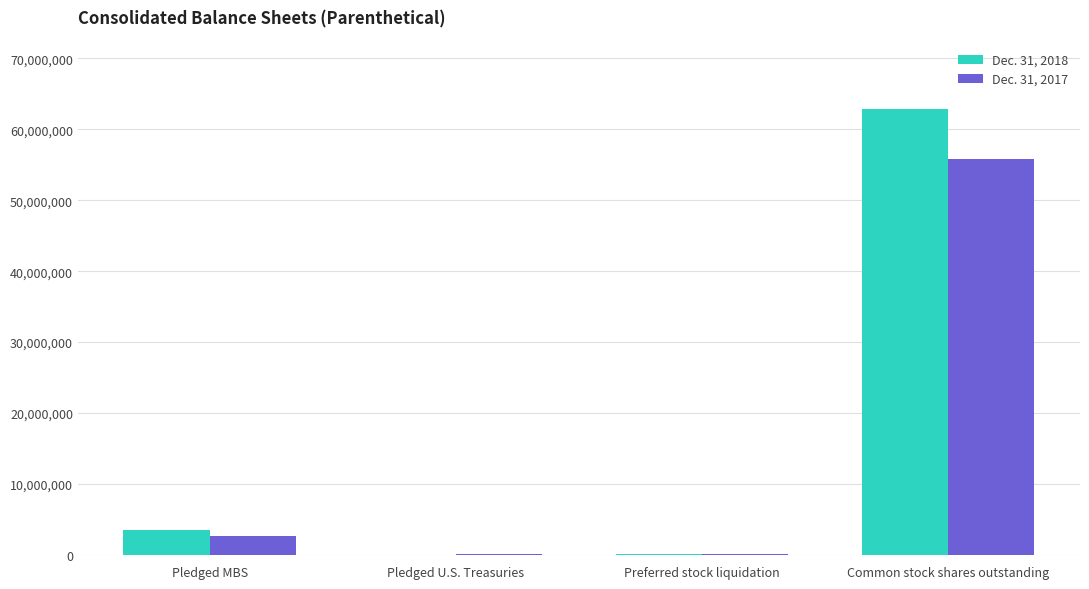

Between Pledged MBS and Common stock shares outstanding, which series saw the biggest shift?

Dec. 31, 2018